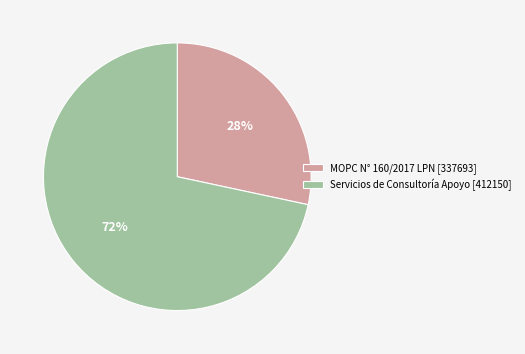

Which category has the smallest portion of the pie?

MOPC N° 160/2017 LPN [337693]